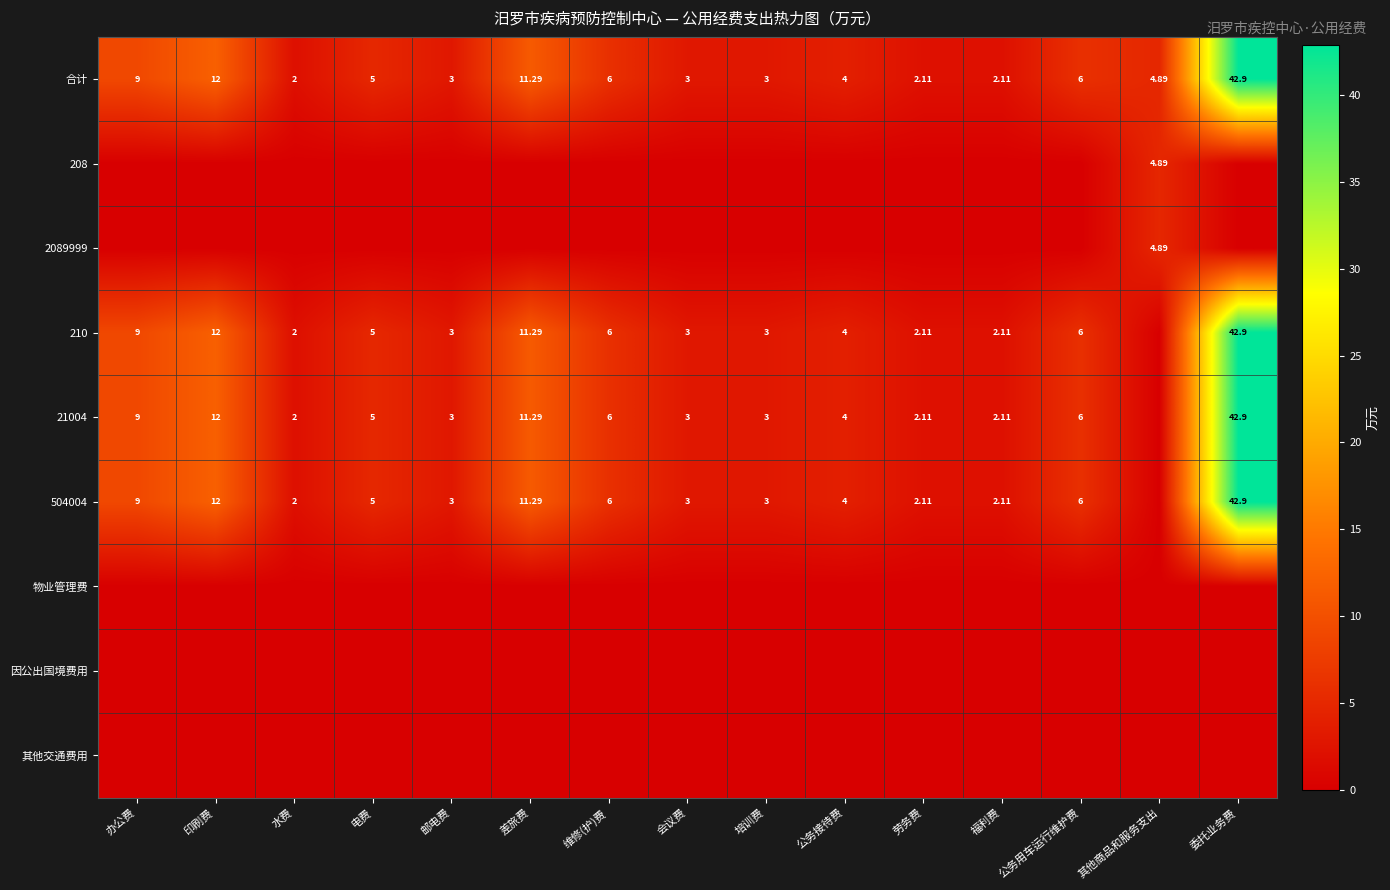

Which series has the largest range (max minus min)?

210